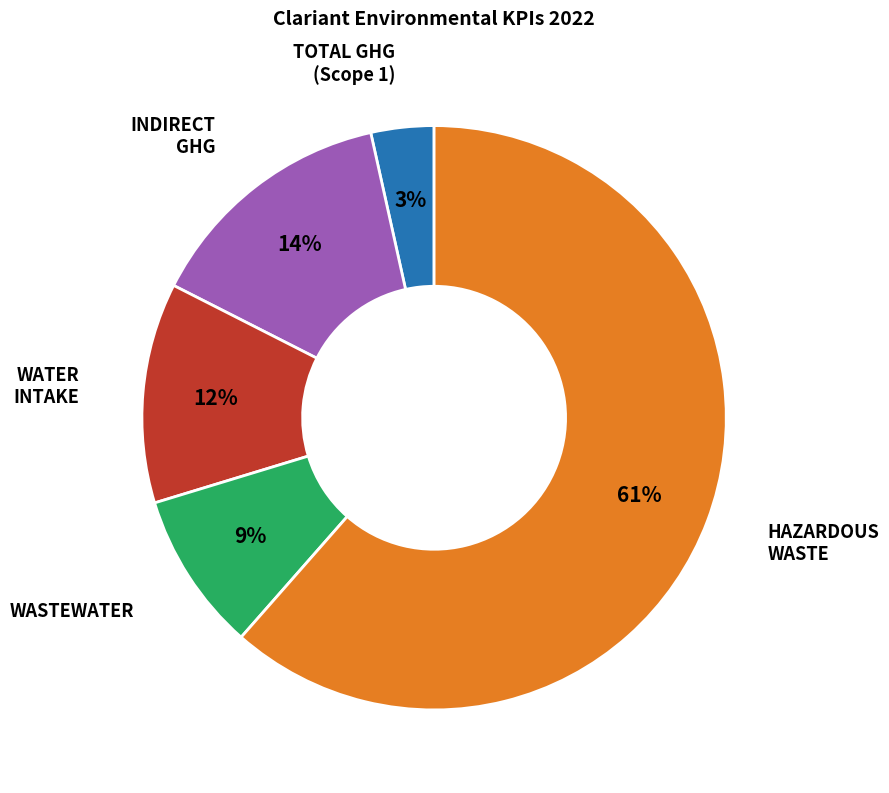

Does any single category account for the majority?

Yes